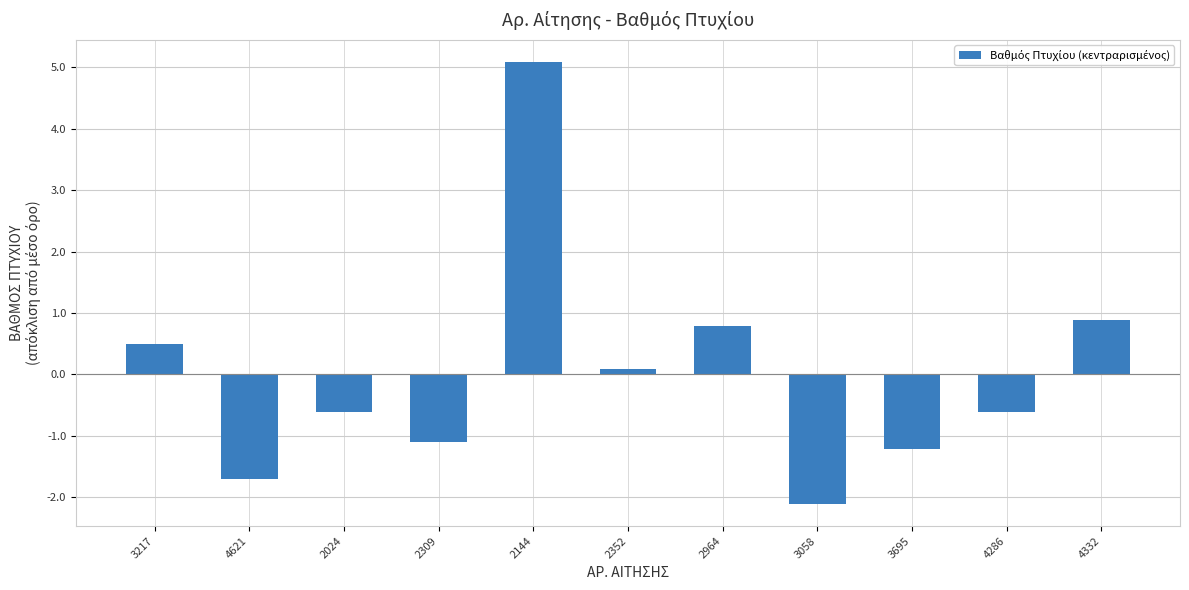

What is the maximum value shown in the chart?

5.1